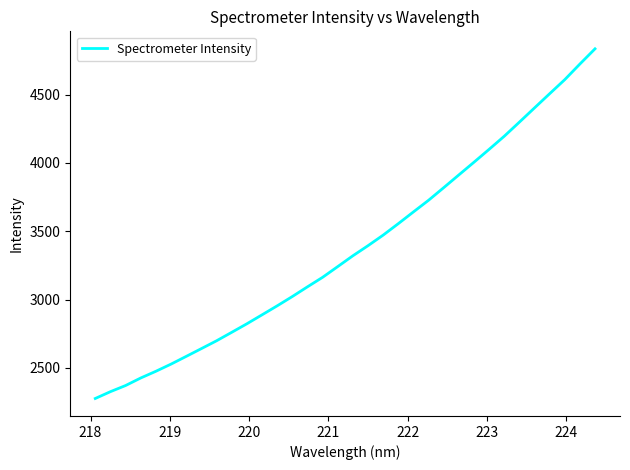

What is the minimum value shown in the chart?

2277.0